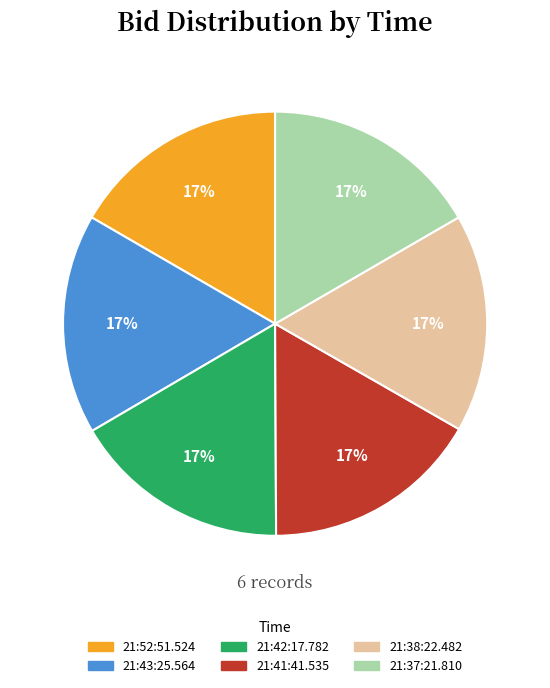

To the nearest percent, what portion does 21:38:22.482 represent?

17%